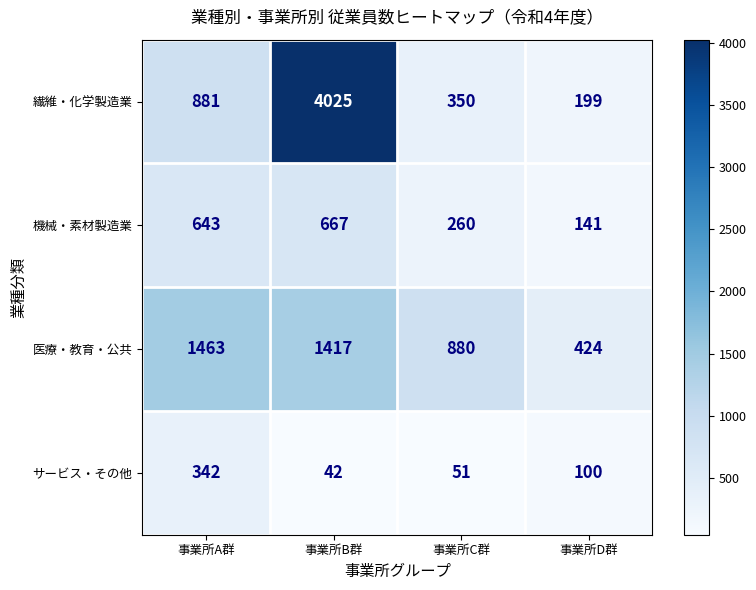

What is the minimum value shown in the chart?

42